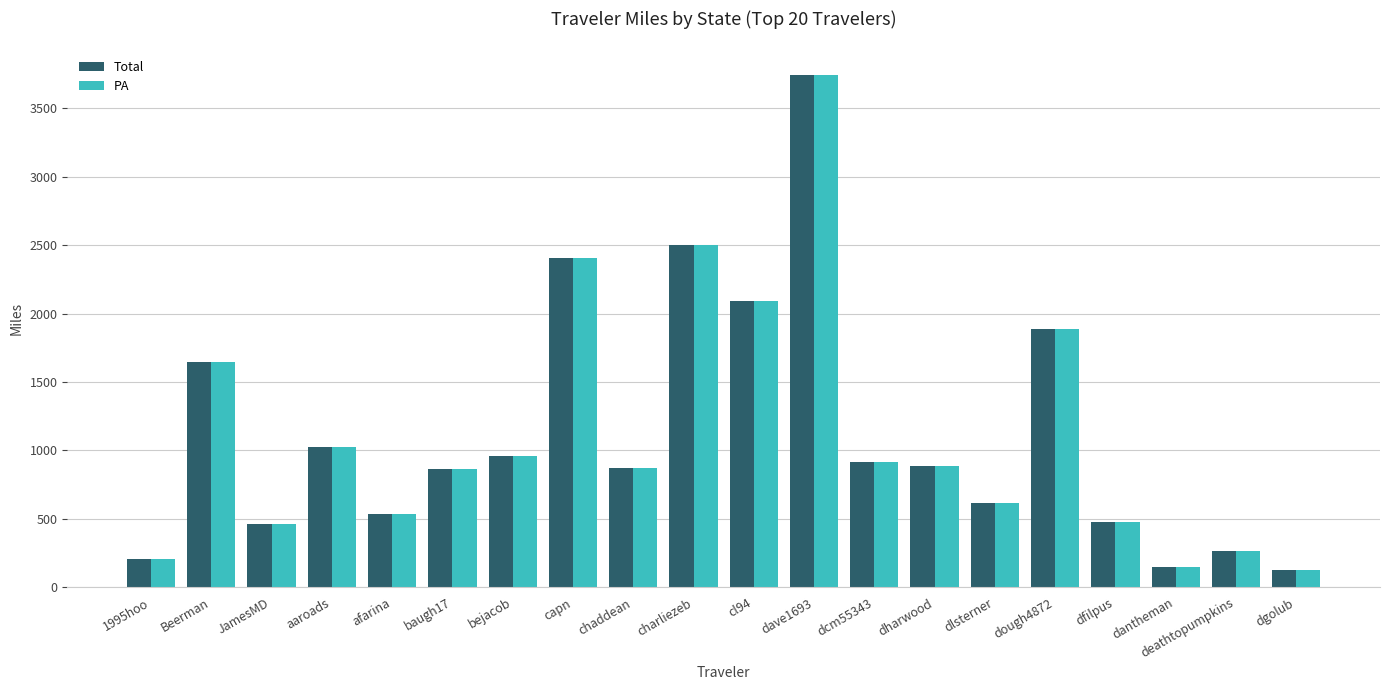

What is the difference between the second highest and second lowest values in the Total series?

2351.2